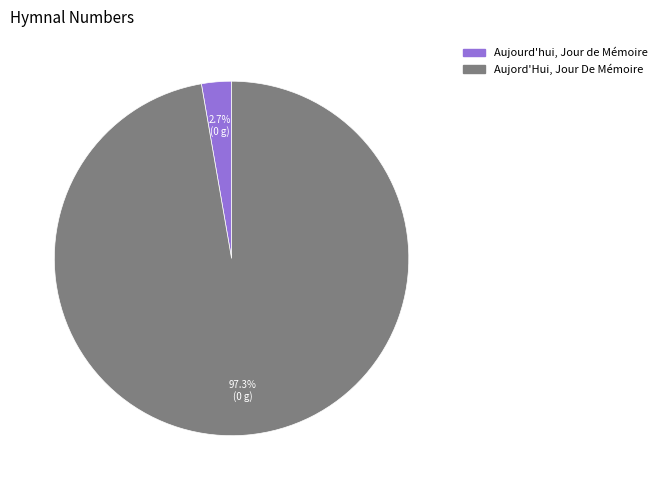

Which has a higher value, Aujord'Hui, Jour De Mémoire or Aujourd'hui, Jour de Mémoire?

Aujord'Hui, Jour De Mémoire